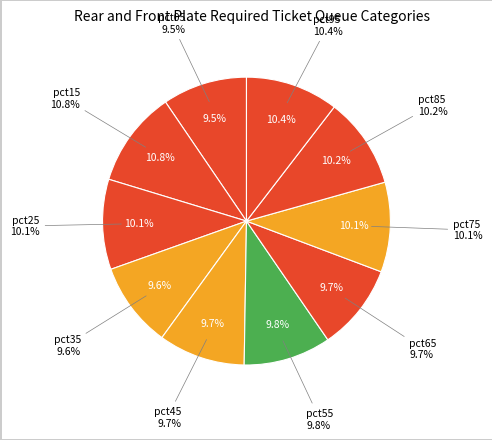

To the nearest percent, what is the difference between the largest and smallest slice percentages?

1%